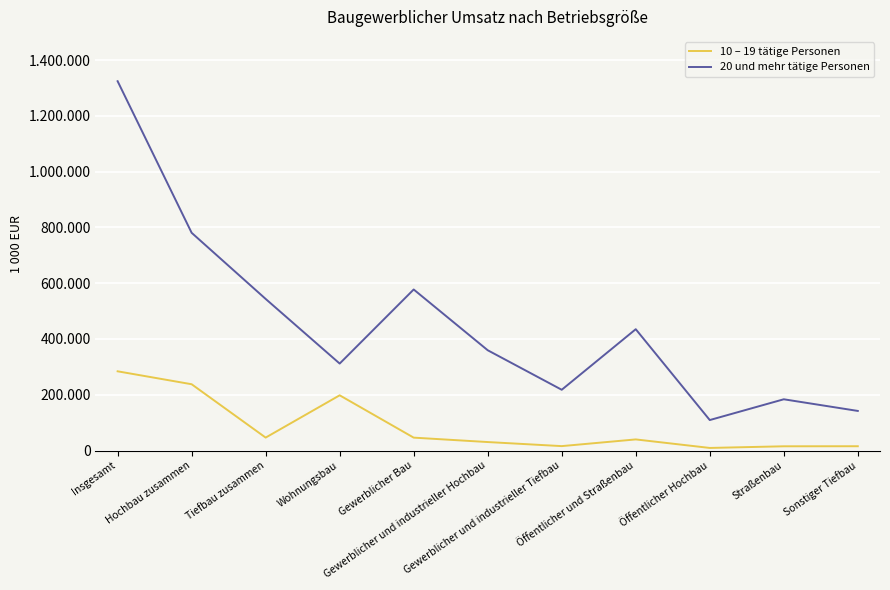

True or false: 10 – 19 tätige Personen has a value of 237641 at Hochbau zusammen.

True